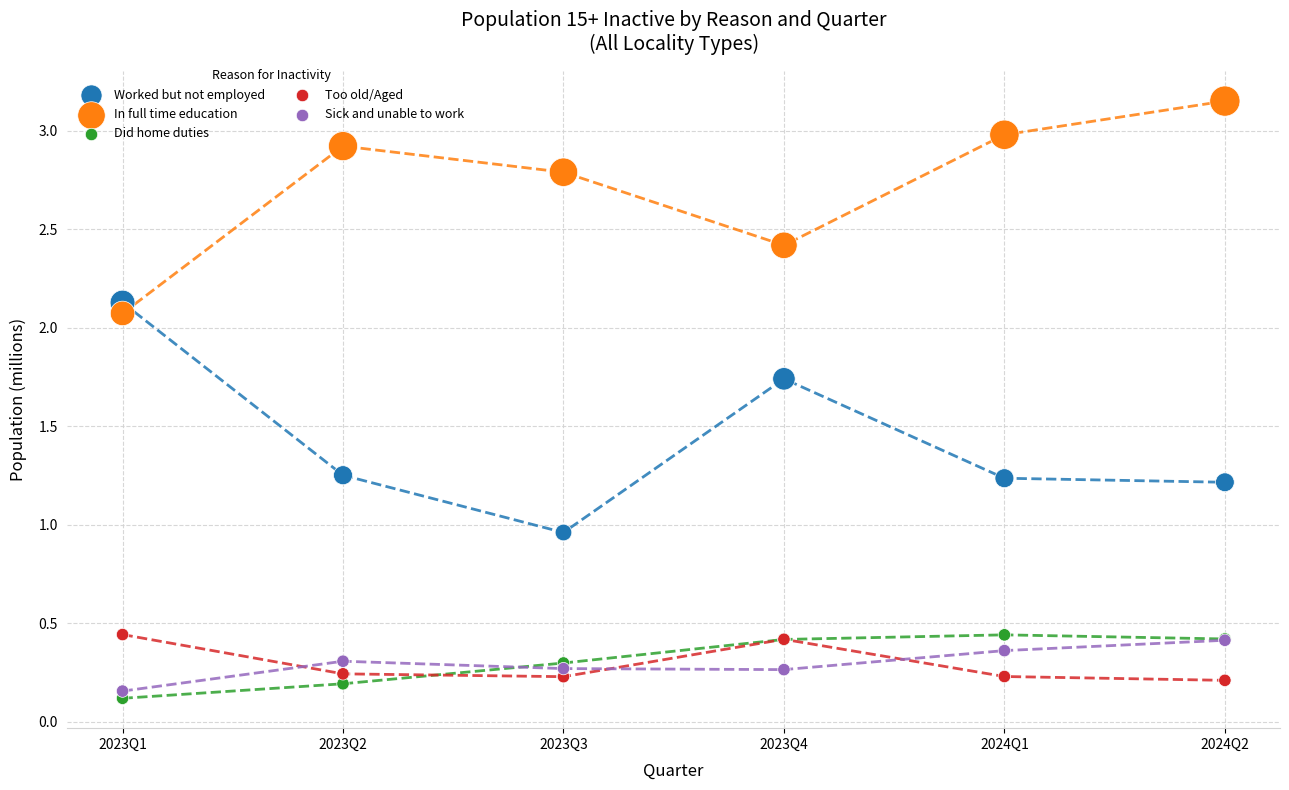

In the In full time education series, what Y value is closest to 2?

2.1